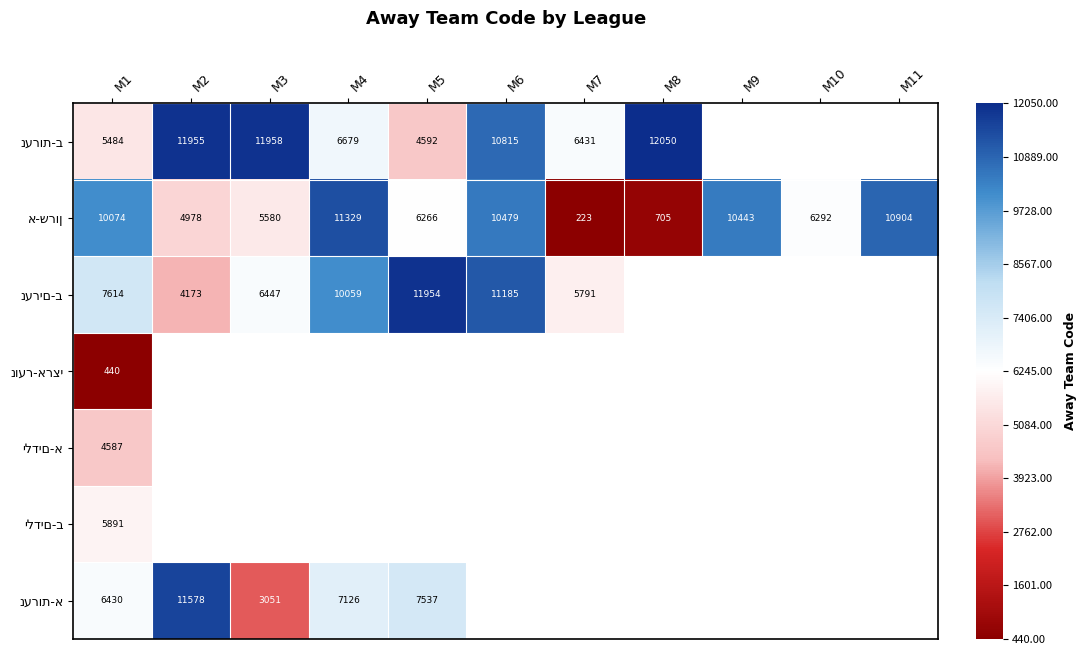

Rank the series by their maximum value, from highest to lowest.

נערות-ב, נערים-ב, נערות-א, א-שרון, ילדים-ב, ילדים-א, נוער-ארצי